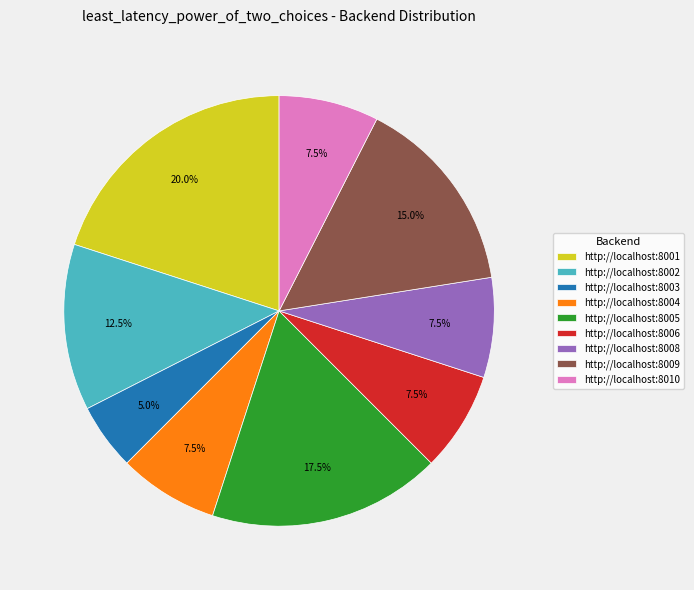

Does any single category account for the majority?

No